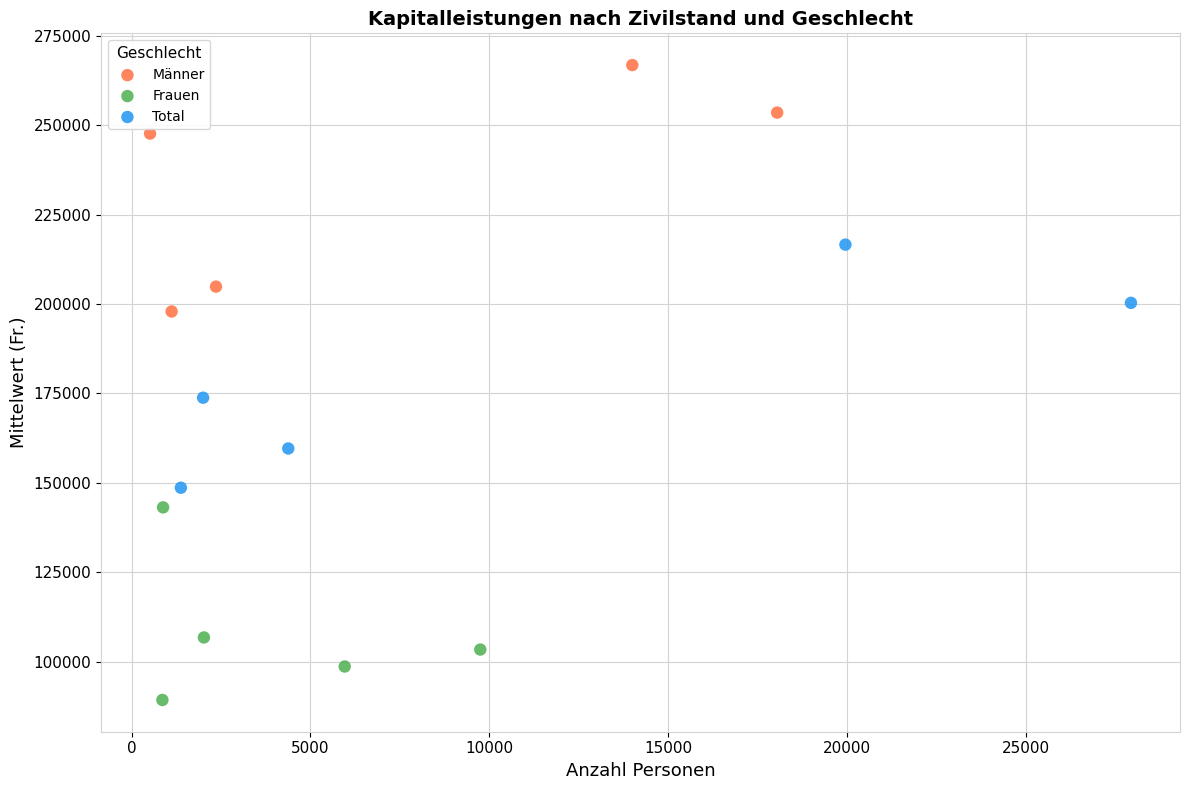

Which series reaches the maximum Y coordinate?

Männer